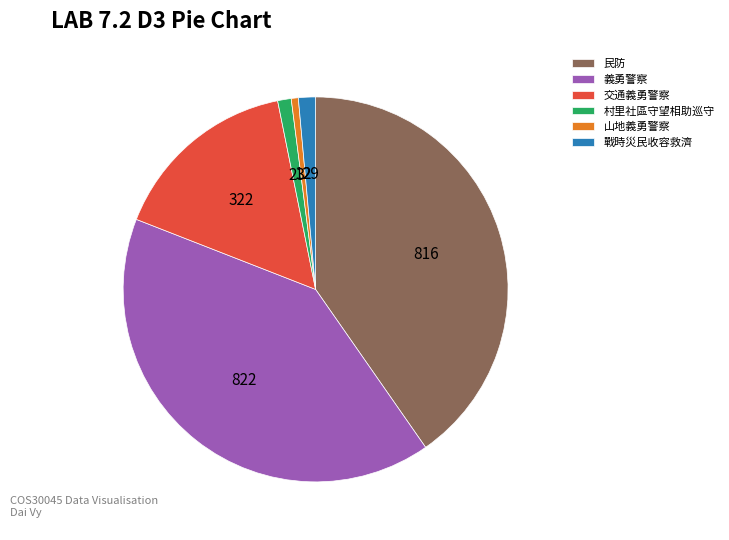

Is 義勇警察 the majority of the pie?

No